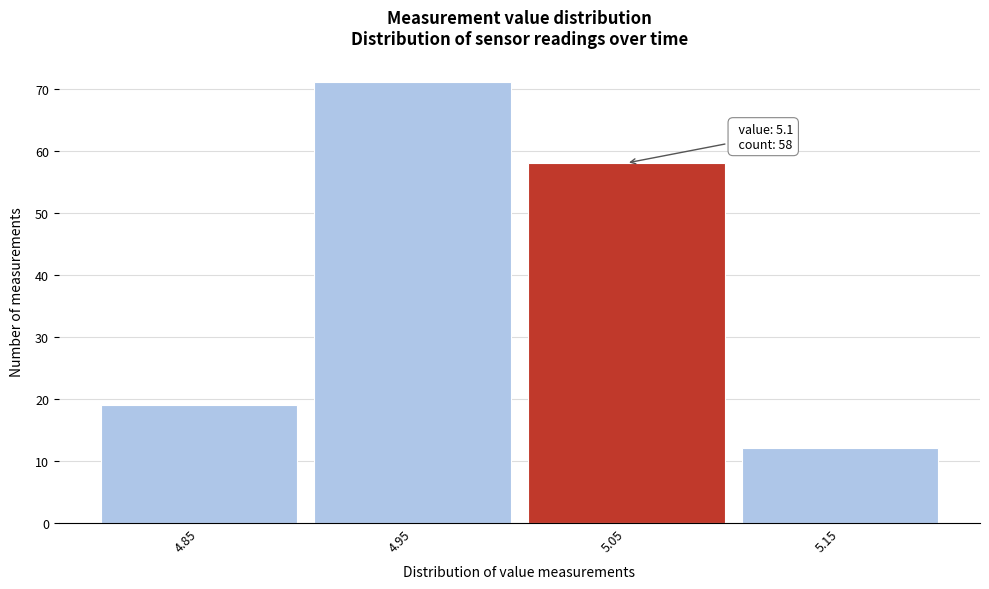

Reading right to left, what are all the values shown in this chart?

12	58	71	19